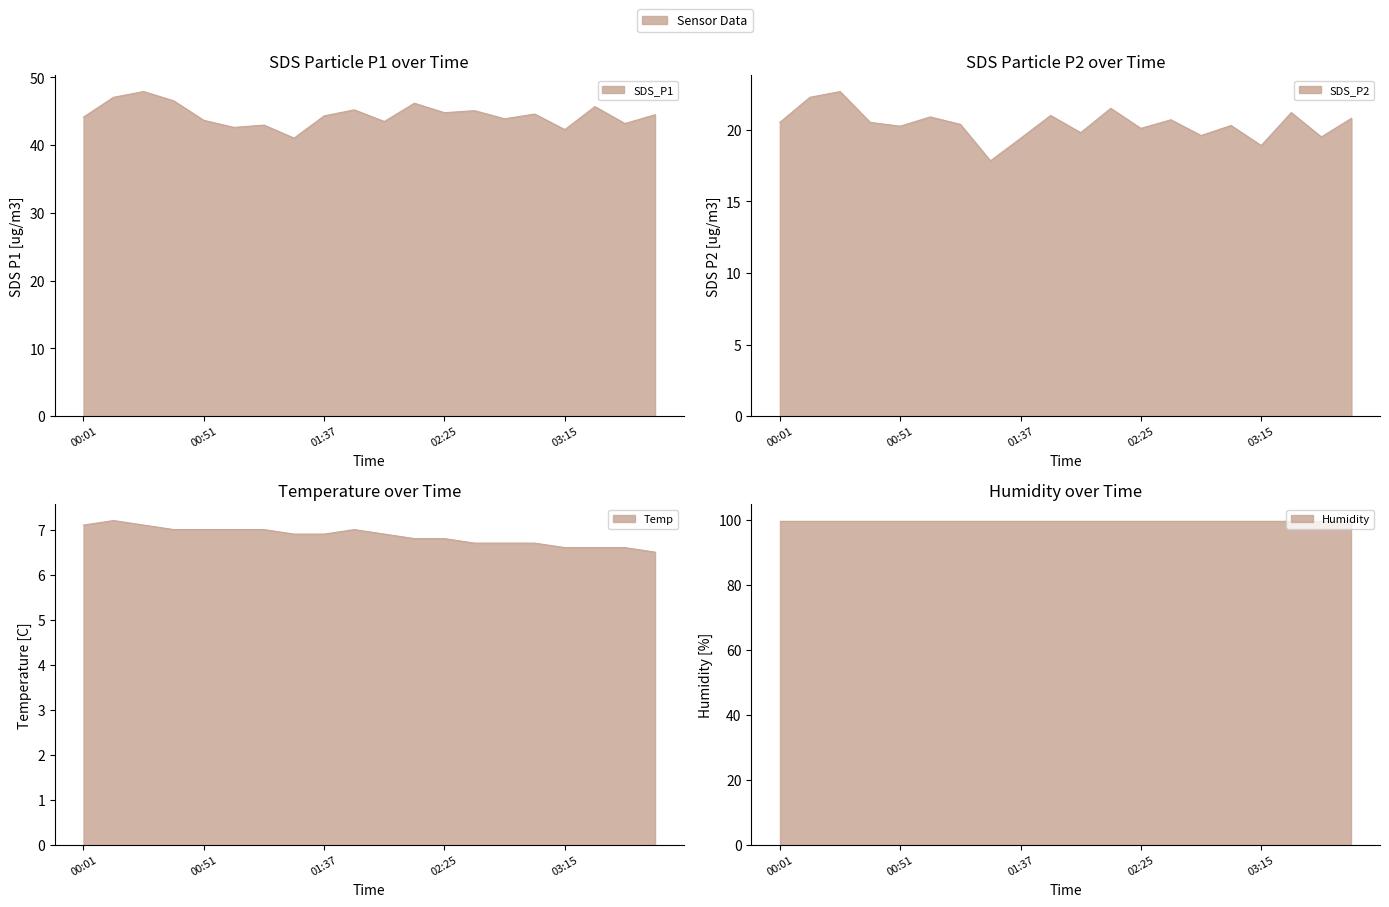

True or false: SDS_P2 and SDS_P1 intersect in this chart.

False